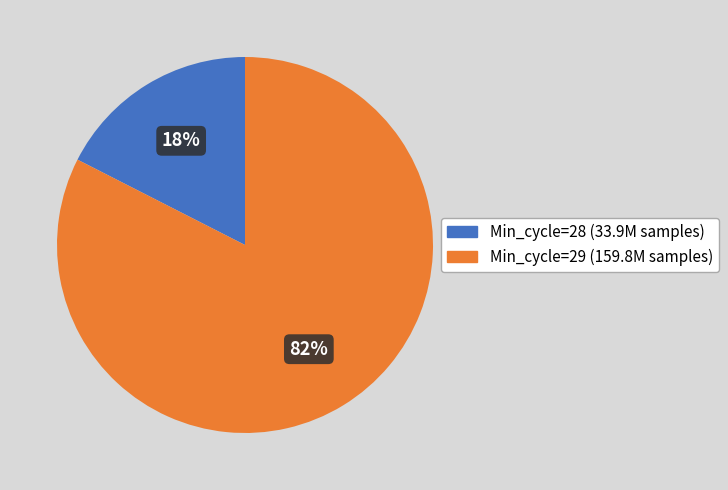

Is there any slice that represents more than half of the pie?

Yes